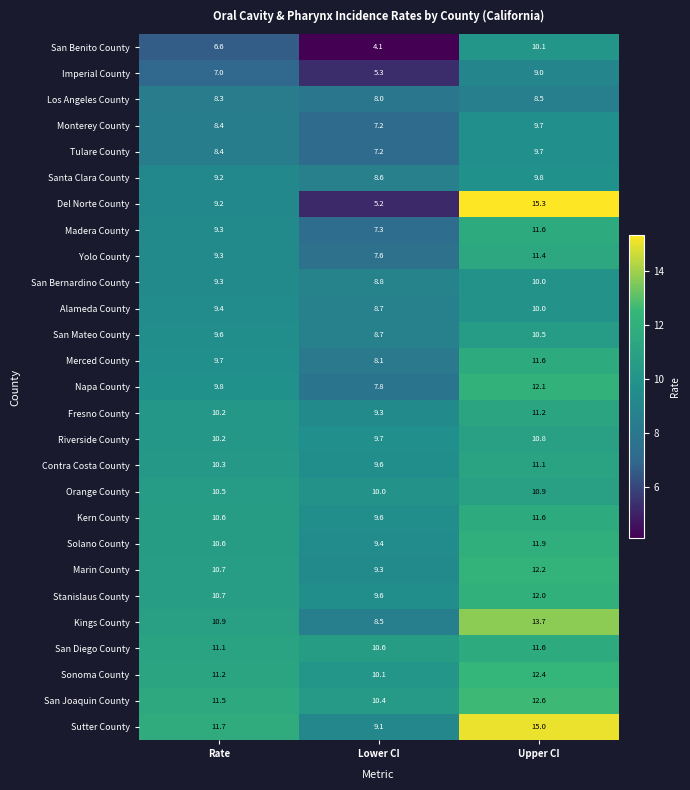

What is the sum of the Sutter County values at Rate and Lower CI?

20.8